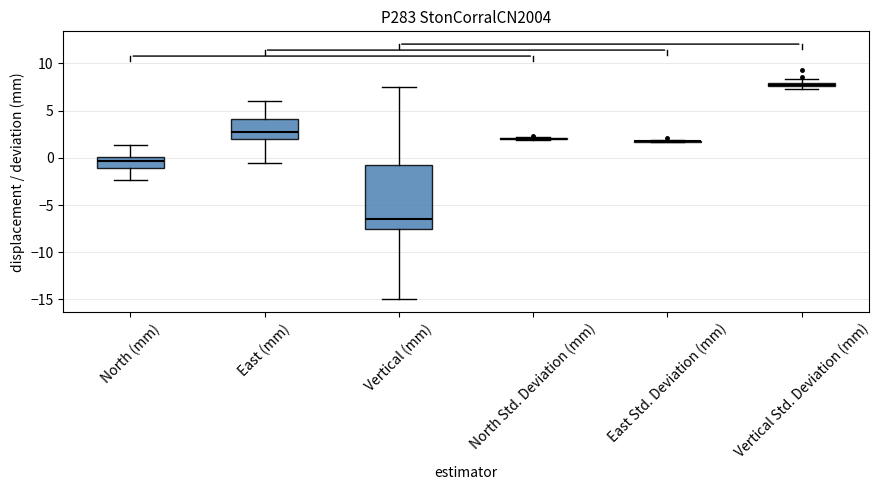

Which box is the tallest, from its lower edge to its upper edge?

Vertical (mm)